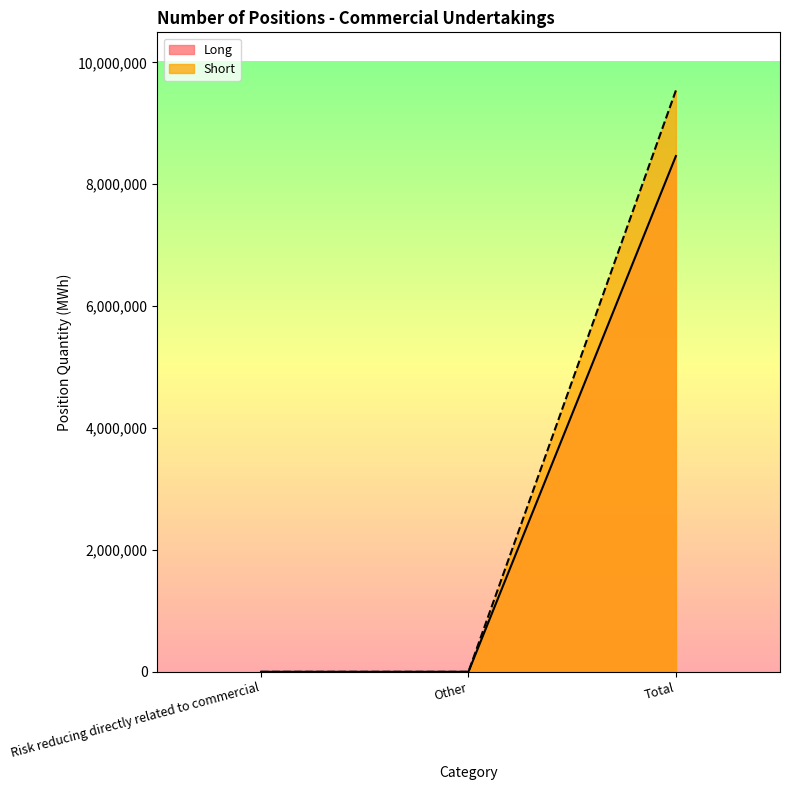

At which label is Short closest to 4769106?

Risk reducing directly related to commercial